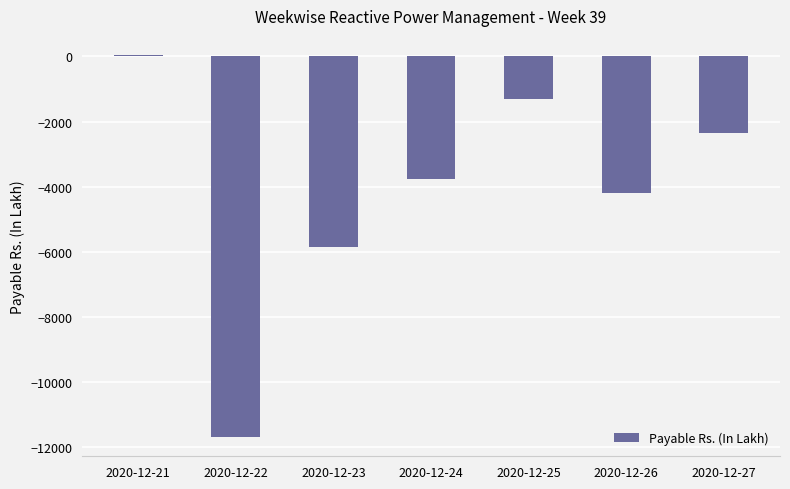

Count the number of values greater than -3765.

3